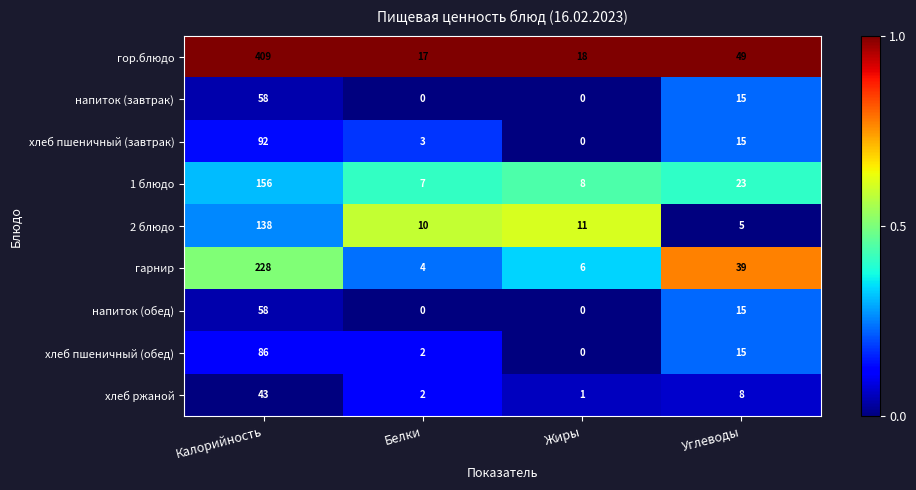

What is the difference between the second highest and minimum values in the 2 блюдо series?

6